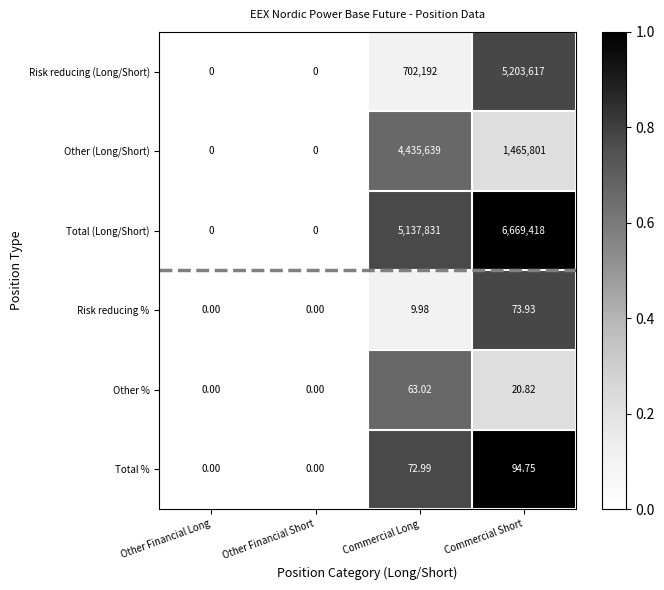

At which category is the sum across all series the highest?

Commercial Short